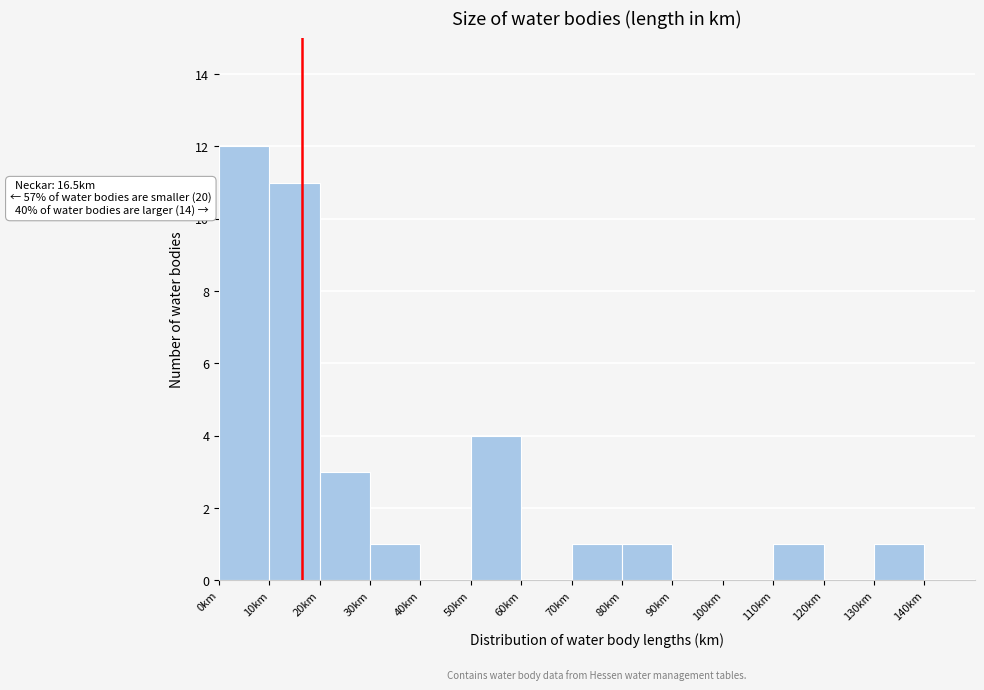

Which range on the x-axis has the tallest bar?

0 to 10